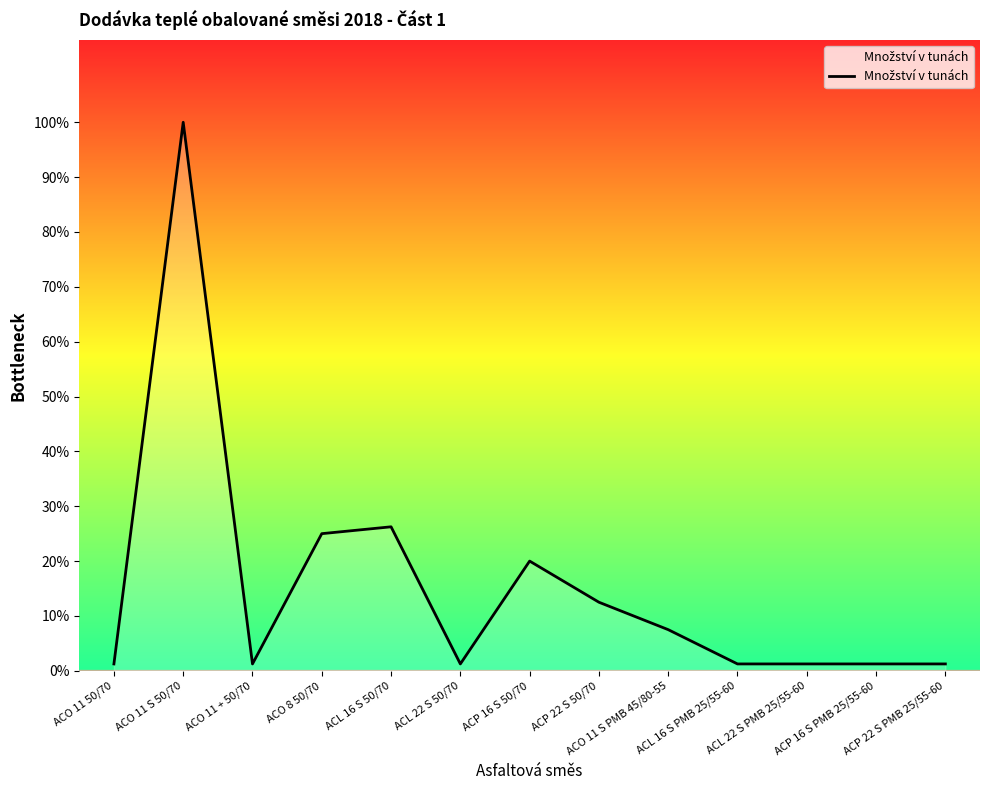

Does the chart have visible grid lines?

No